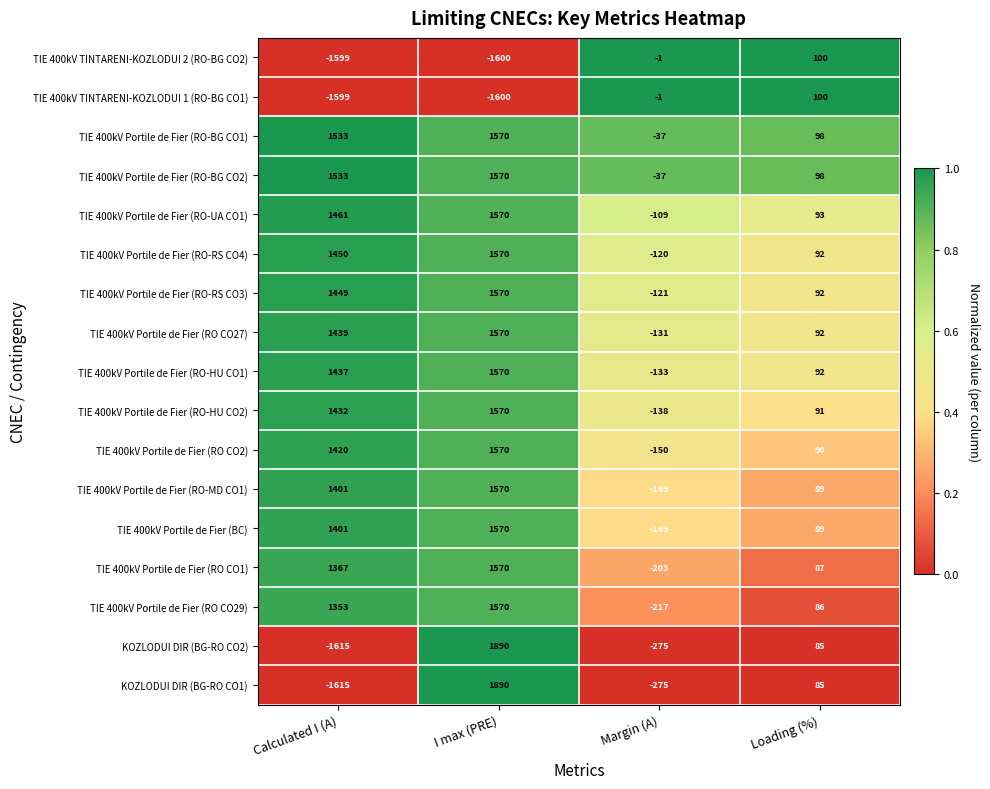

What is the total value across all series at Loading (%)?

1559